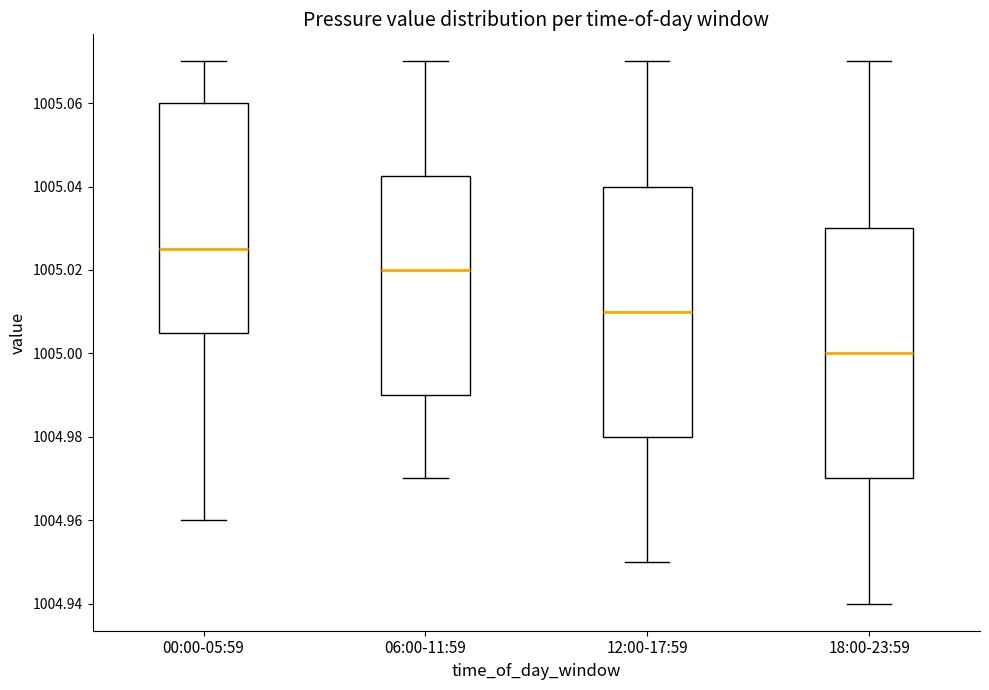

Reading left to right, read every box against the y-axis: the position of its median line, the range the box covers, and the ends of its whiskers. The values are not printed on the chart, so give them approximately, as read against the axis.

00:00-05:59: median 1005.026, box 1005.006 to 1005.060, whiskers 1004.960 to 1005.070
06:00-11:59: median 1005.020, box 1004.990 to 1005.042, whiskers 1004.970 to 1005.070
12:00-17:59: median 1005.010, box 1004.980 to 1005.040, whiskers 1004.950 to 1005.070
18:00-23:59: median 1005.000, box 1004.970 to 1005.030, whiskers 1004.940 to 1005.070